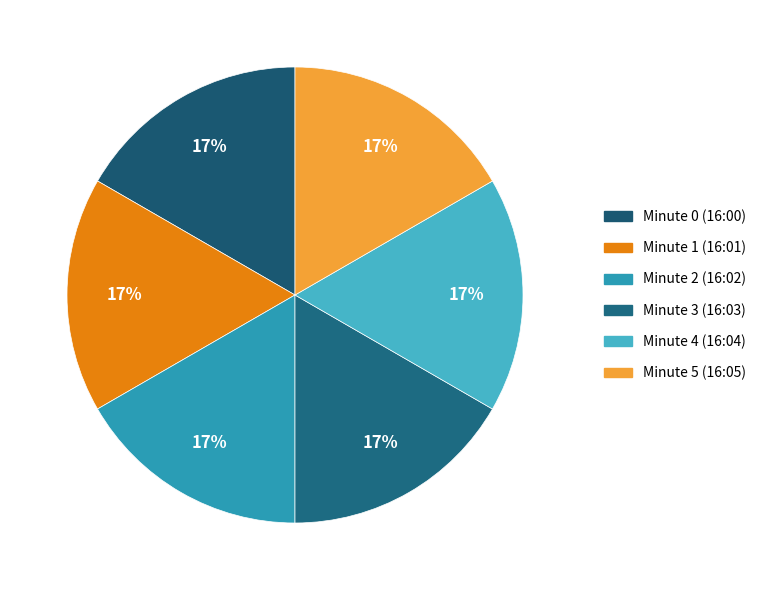

Count the number of slices in the pie.

6